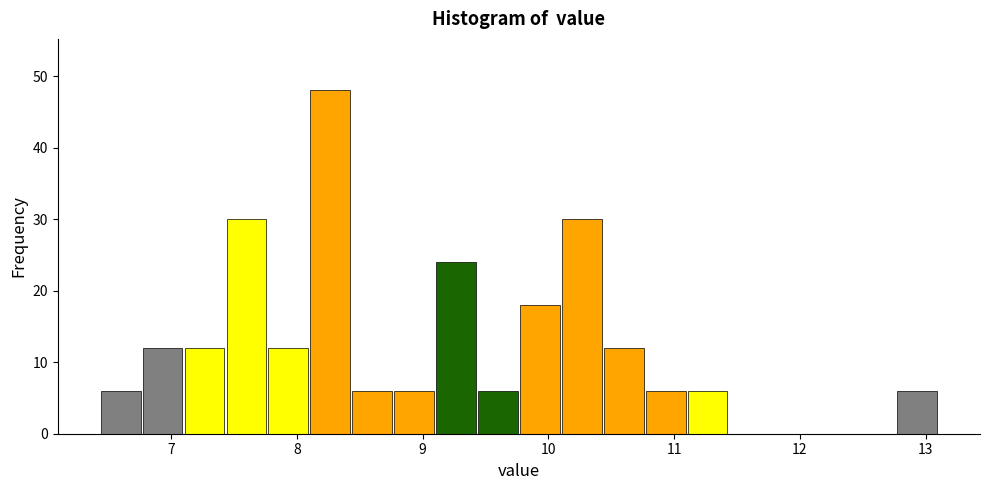

Read against the x-axis, roughly where is the centre of the tallest bar?

8.3